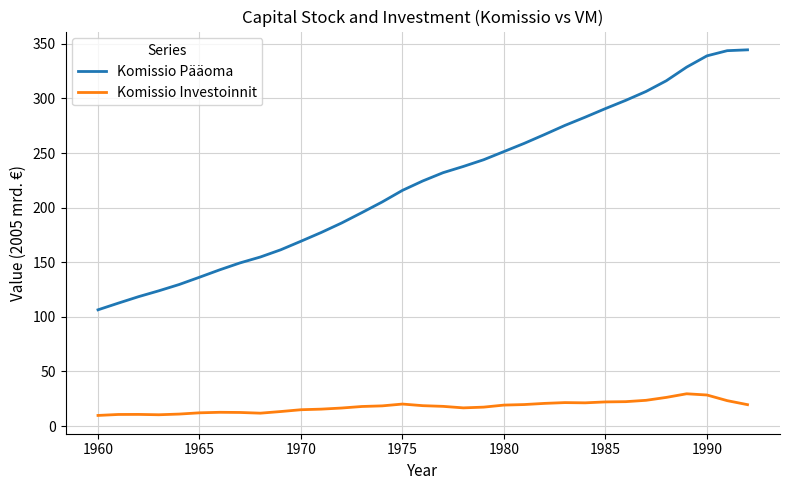

What is the lowest value of the Komissio Investoinnit series?

9.7